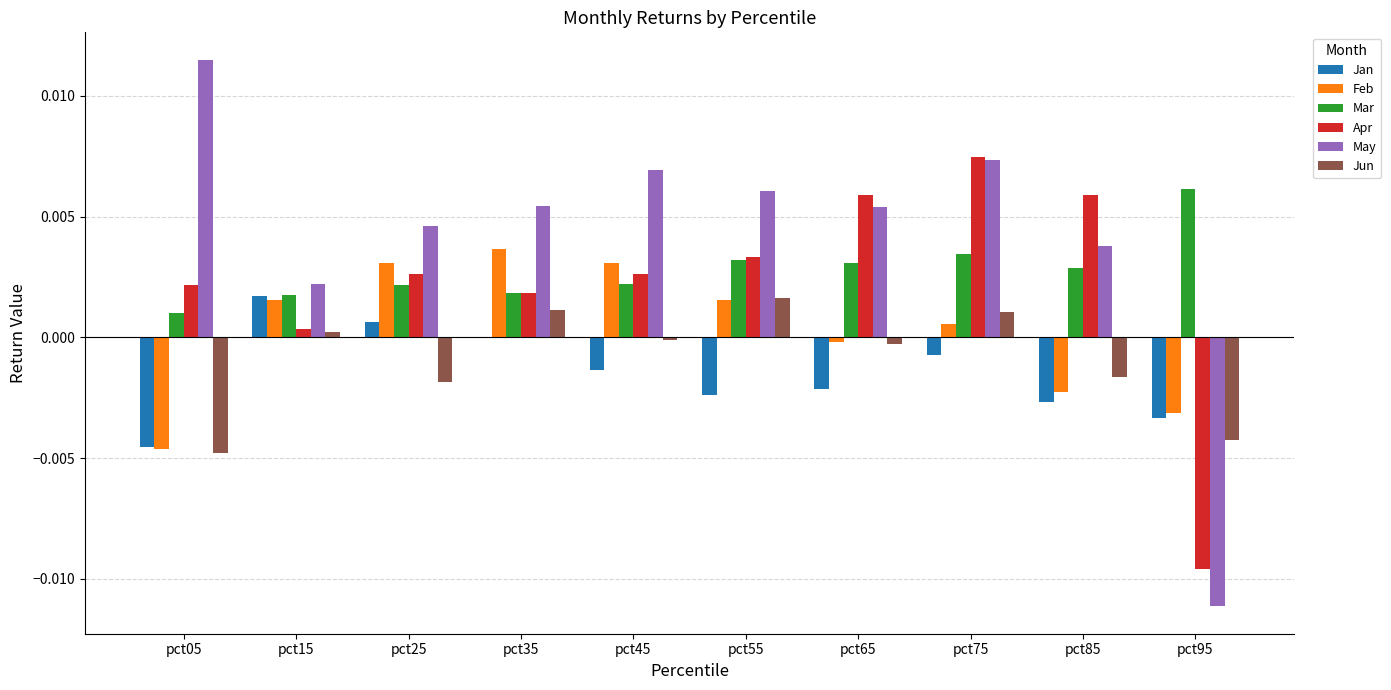

The Feb series shows -0.0 at pct05. True or false?

True